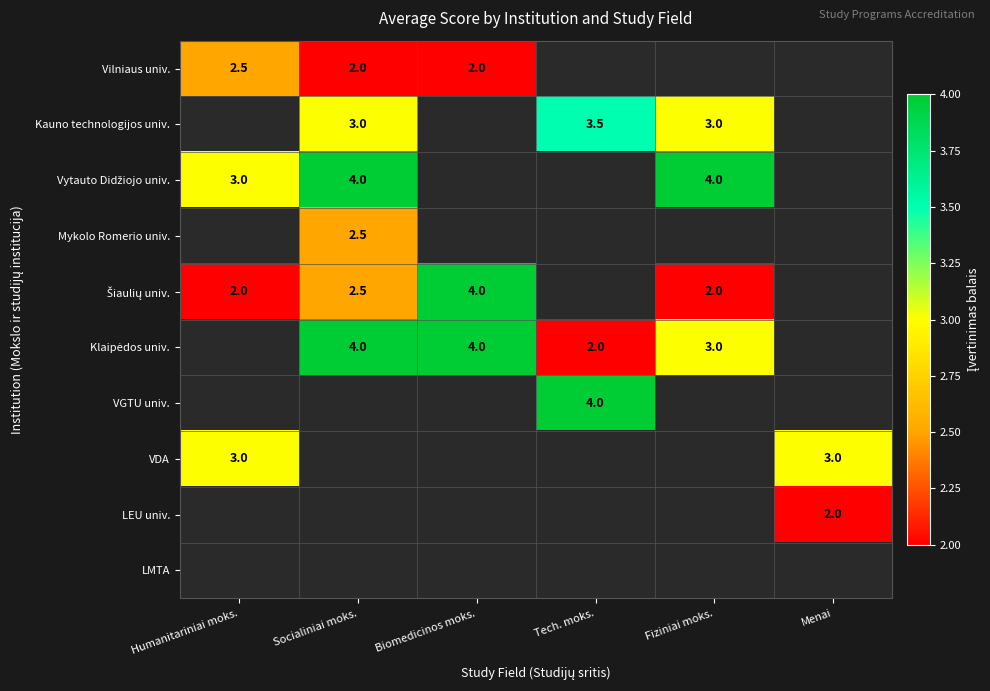

True or false: Kauno technologijos univ. has a value of 5.2 at Tech. moks..

False